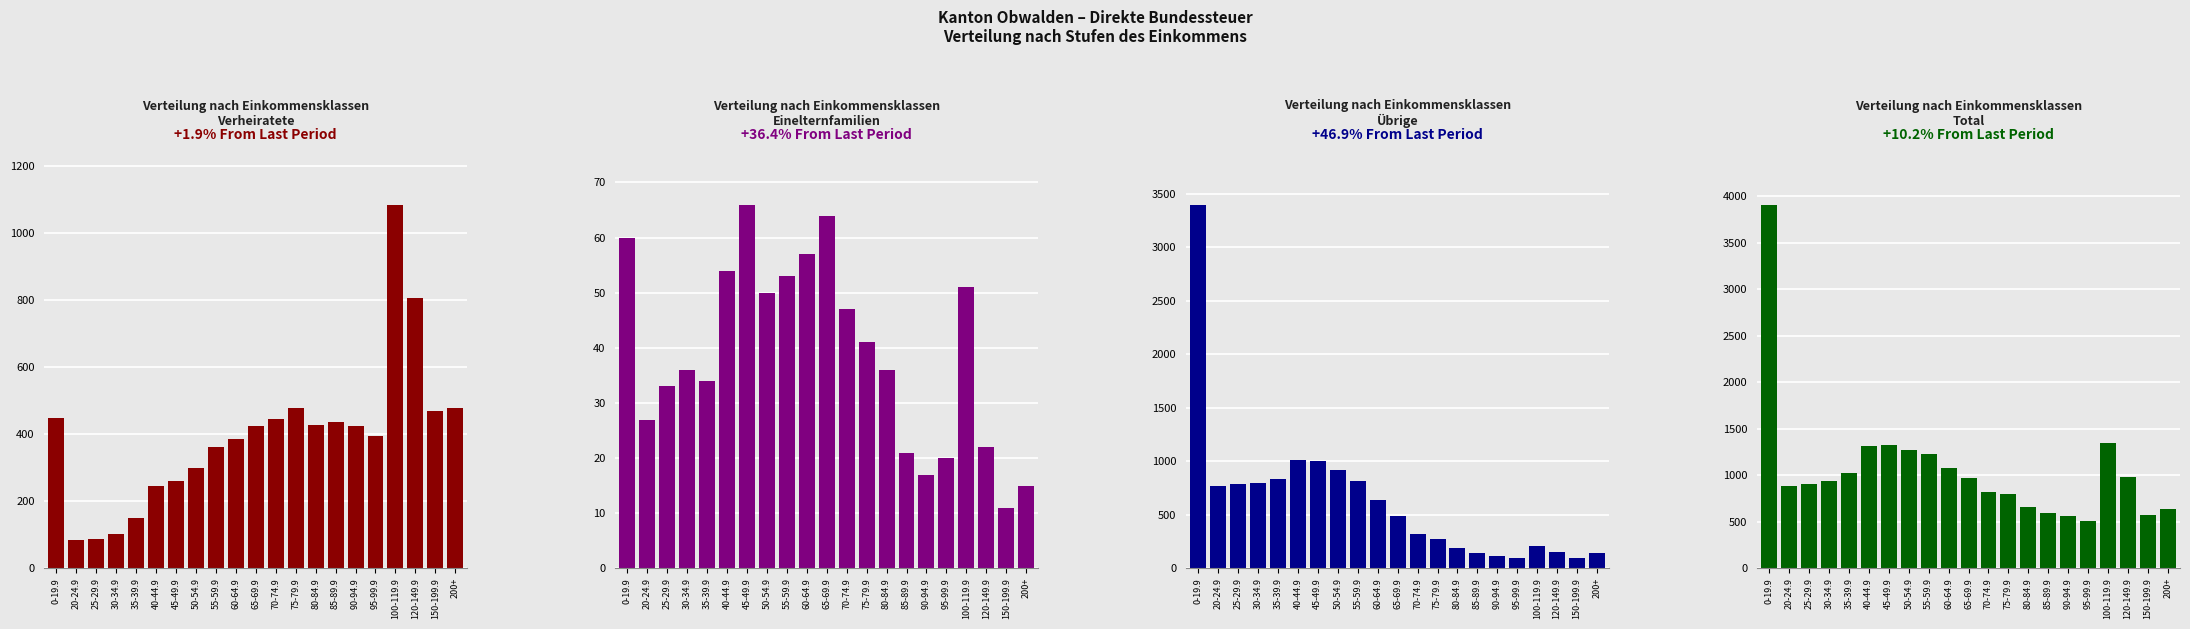

What value does the Übrige (Autres) series have at 150-199.9, to the nearest 10?

100